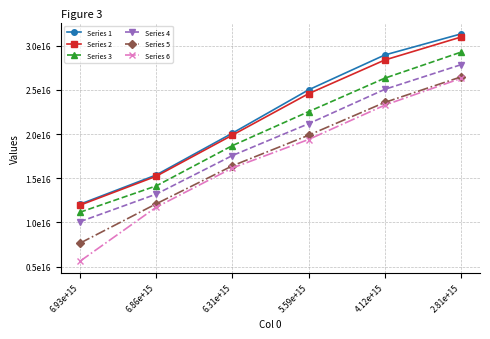

Between 4.12e+15 and 2.81e+15, which series saw the biggest shift?

Series 6